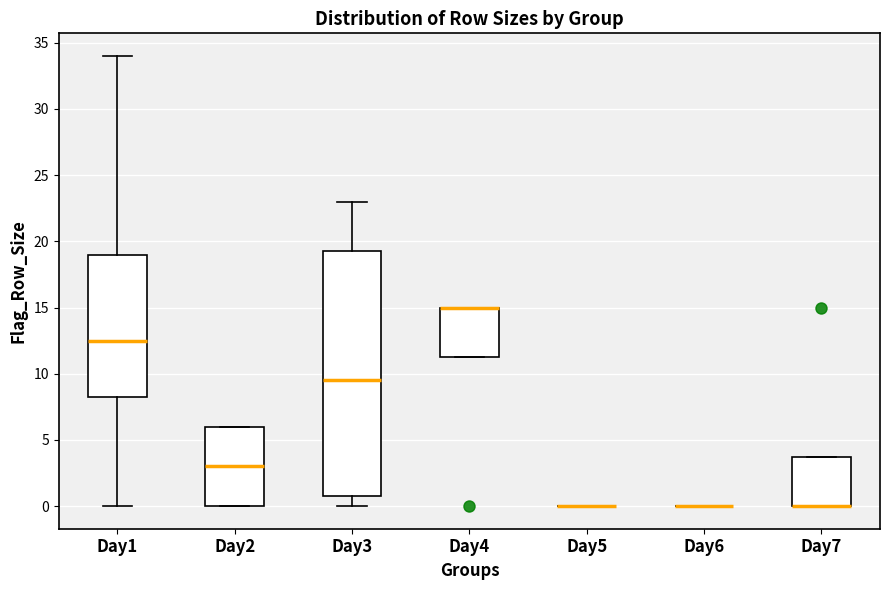

Comparing the boxes themselves (not the whiskers), which one is the tallest?

Day3